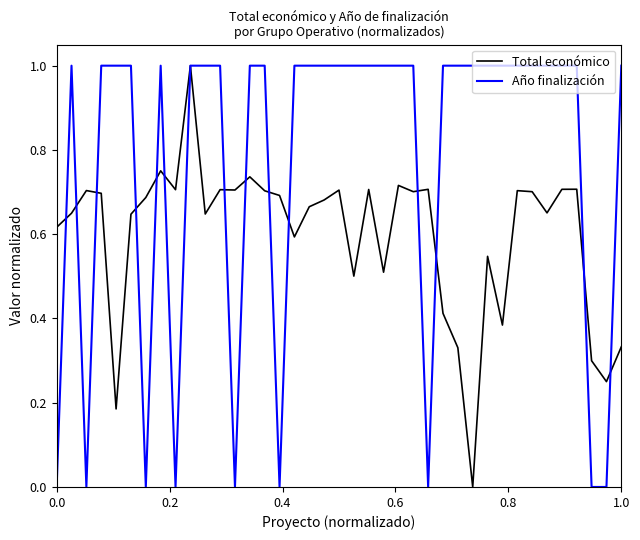

List the series in order of their overall mean, lowest first.

Total económico, Año finalización